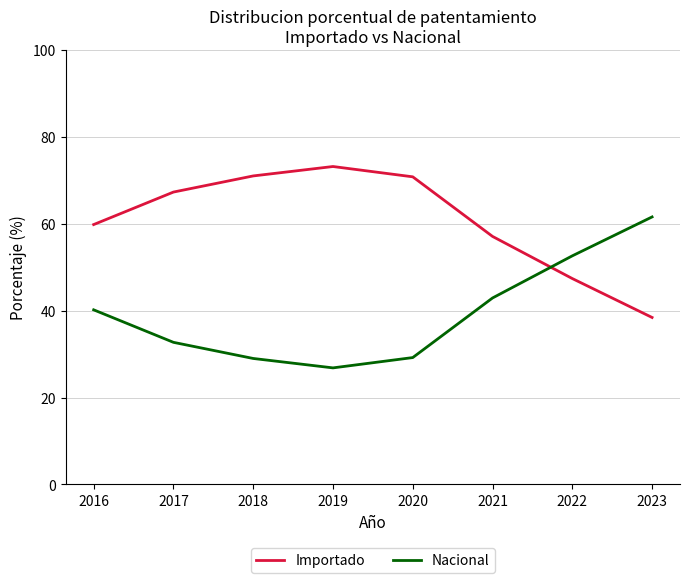

In Importado, how many points are higher than both neighbors (excluding endpoints)?

1